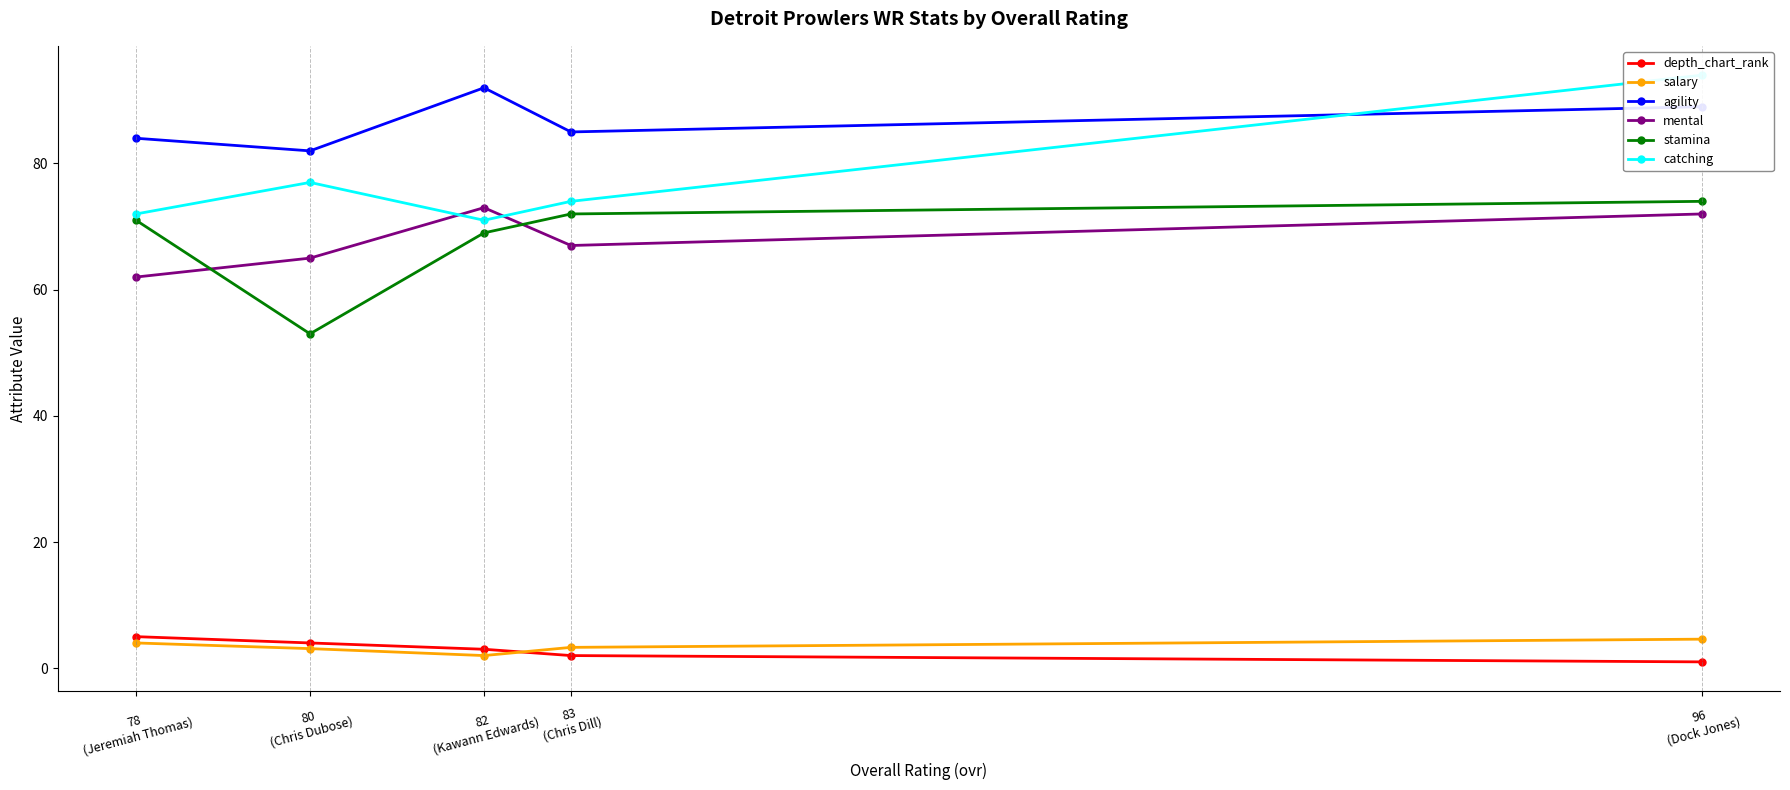

What is the value of the salary point at the 2nd from the left?

3.1